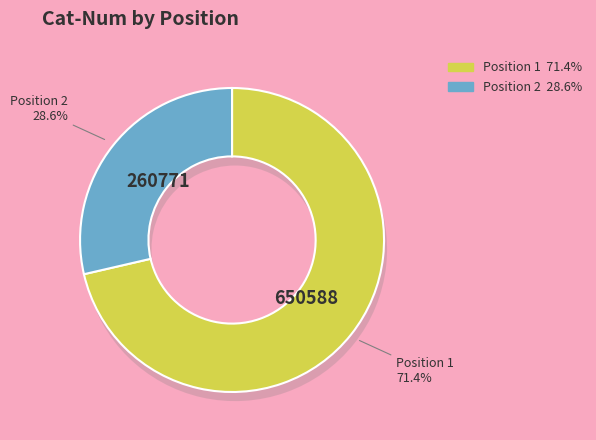

The Position 1 slice represents 71% of the pie. True or false?

True